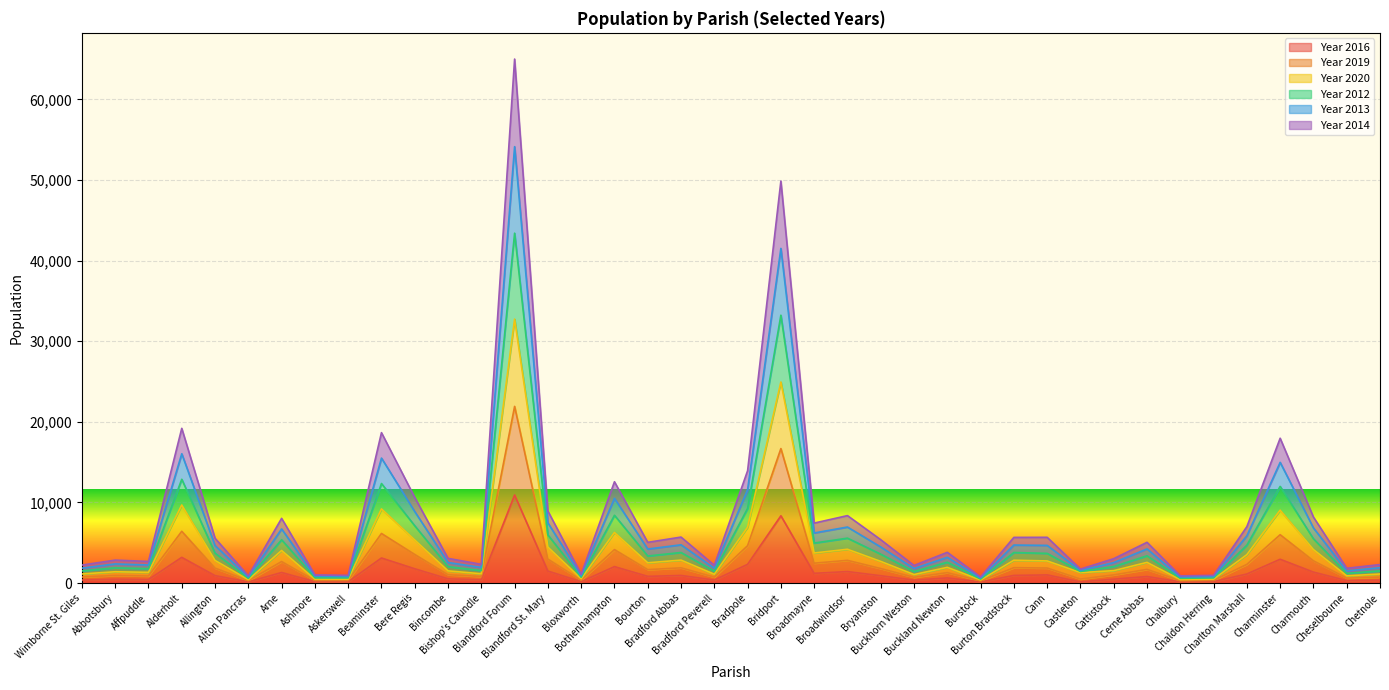

True or false: Year 2020 and Year 2013 cross at least once.

False